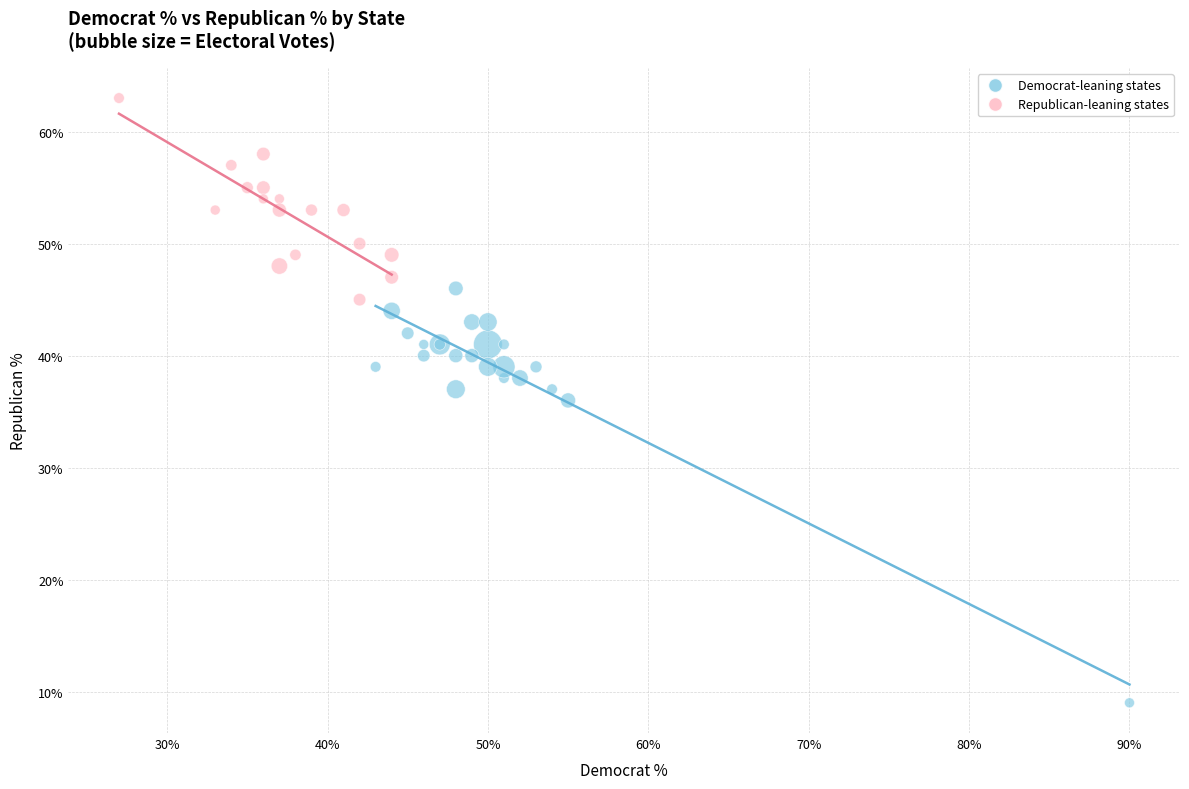

Which series has the largest Y range (max minus min)?

Democrat-leaning states